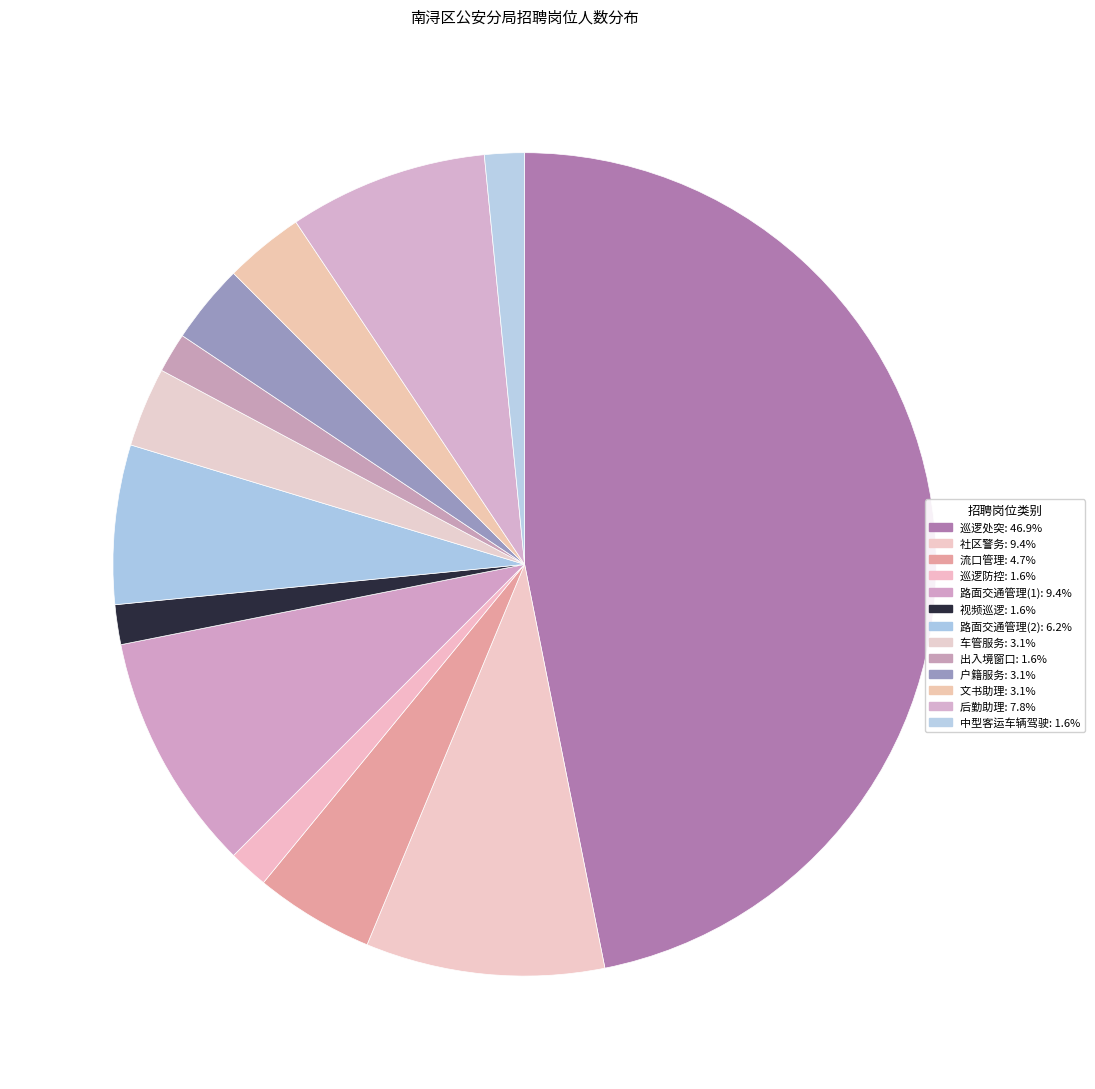

What is the total percentage of 文书助理 and 中型客运车辆驾驶?

4.7%